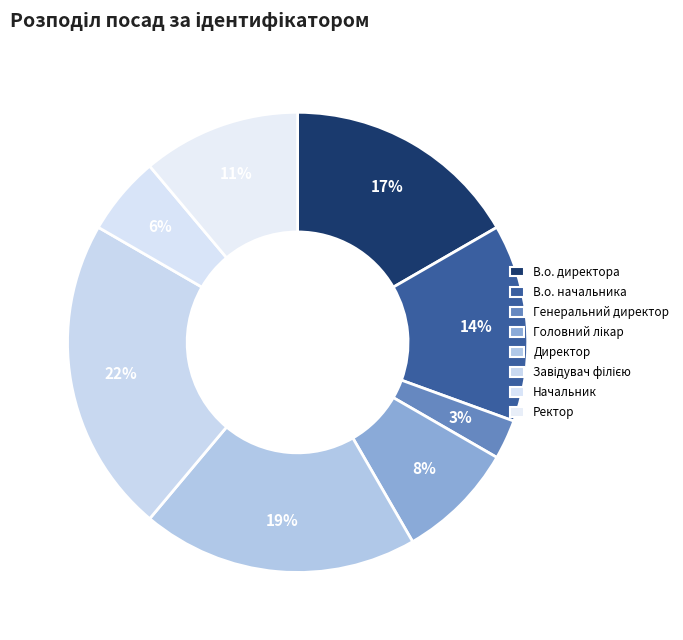

The Директор slice represents 7% of the pie. True or false?

False